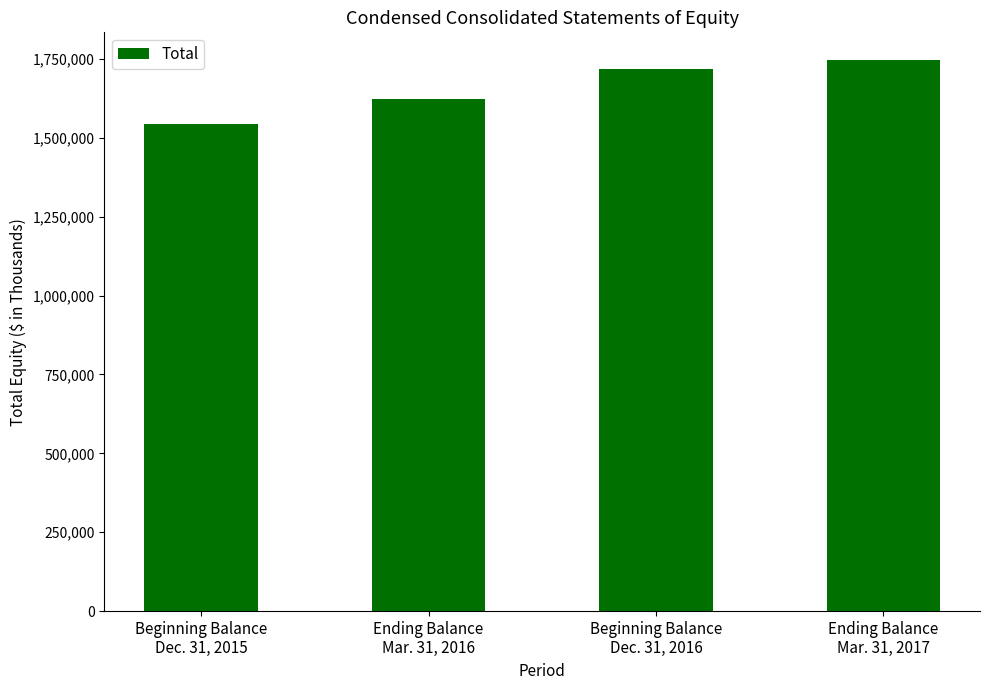

Rank the categories by value from highest to lowest.

Ending Balance
Mar. 31, 2017, Beginning Balance
Dec. 31, 2016, Ending Balance
Mar. 31, 2016, Beginning Balance
Dec. 31, 2015